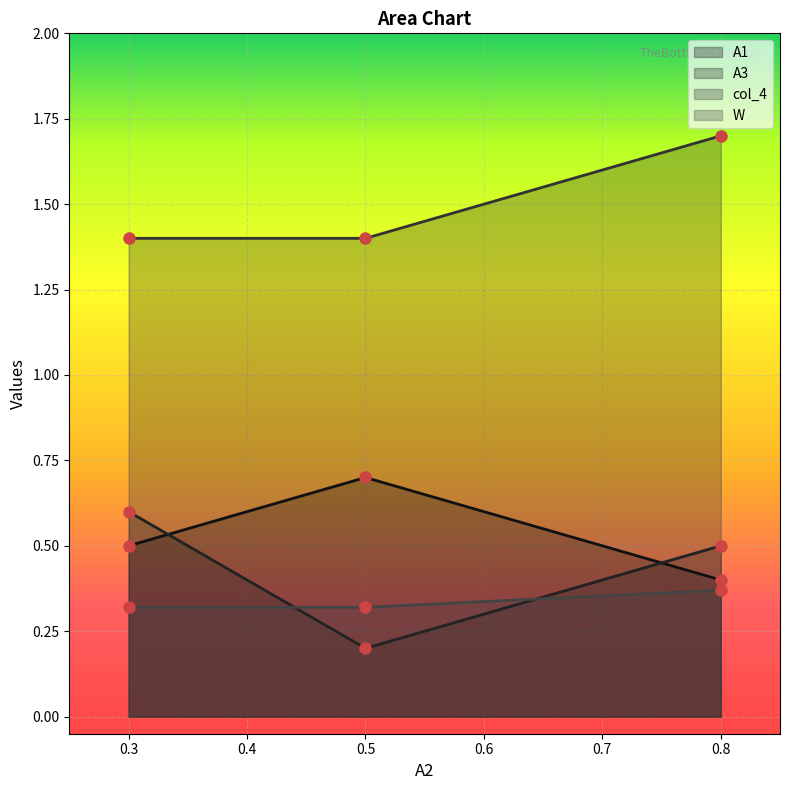

At which category is the sum across all series the highest?

0.8